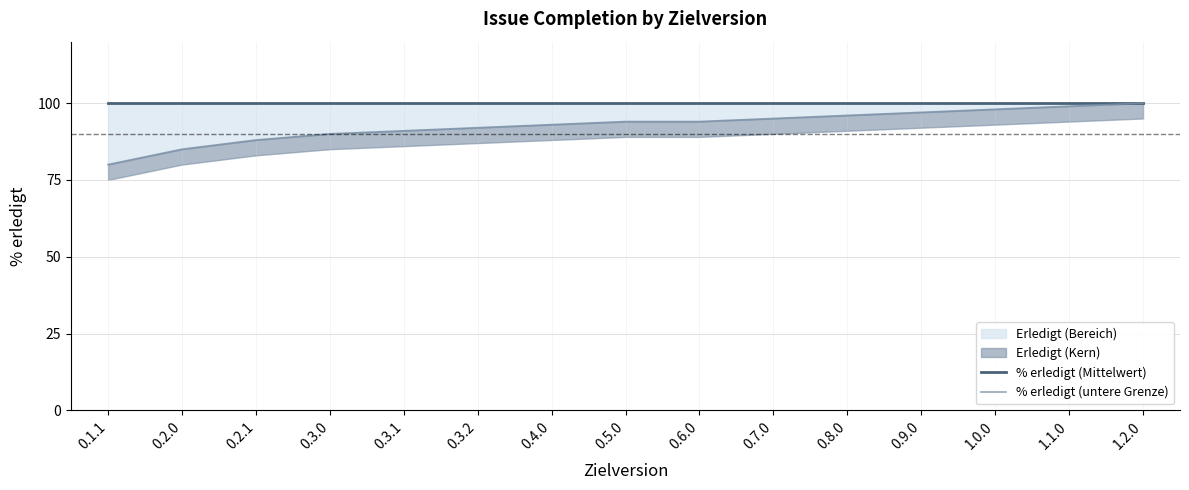

Reading left to right, extract all data points from this chart.

% erledigt (Mittelwert): 0.1.1=100	0.2.0=100	0.2.1=100	0.3.0=100	0.3.1=100	0.3.2=100	0.4.0=100	0.5.0=100	0.6.0=100	0.7.0=100	0.8.0=100	0.9.0=100	1.0.0=100	1.1.0=100	1.2.0=100
% erledigt (untere Grenze): 0.1.1=80	0.2.0=85	0.2.1=88	0.3.0=90	0.3.1=91	0.3.2=92	0.4.0=93	0.5.0=94	0.6.0=94	0.7.0=95	0.8.0=96	0.9.0=97	1.0.0=98	1.1.0=99	1.2.0=100